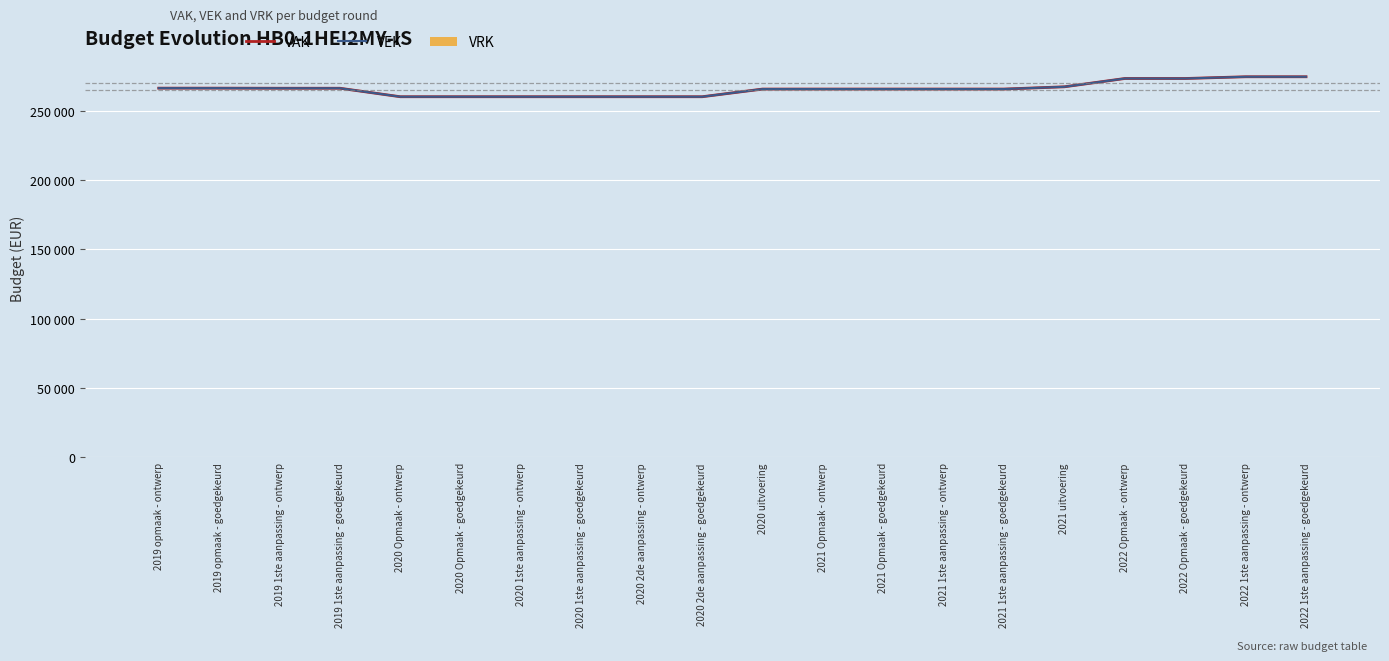

Does the chart have visible grid lines?

Yes